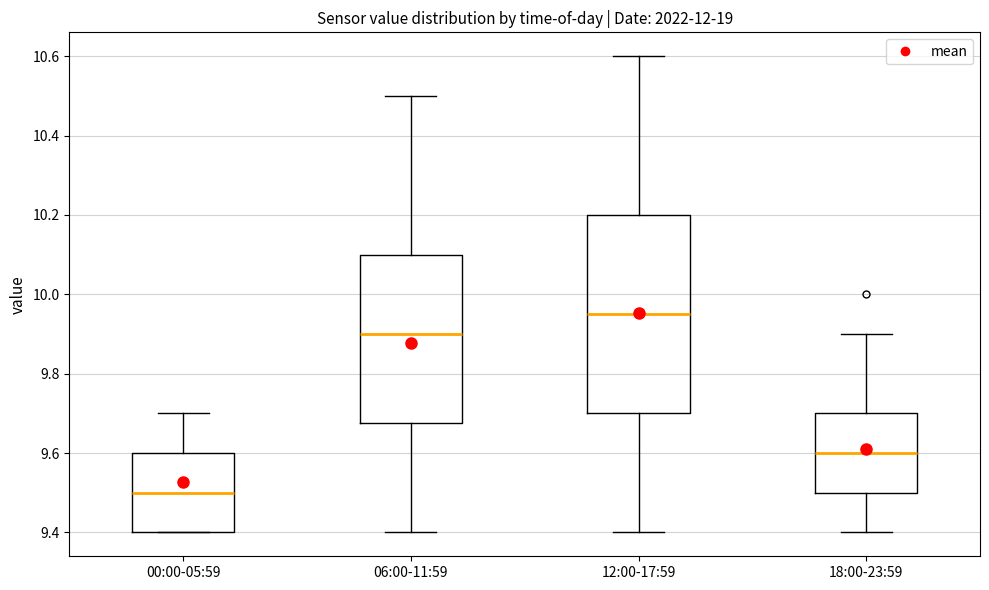

Which box has the highest median line?

12:00-17:59